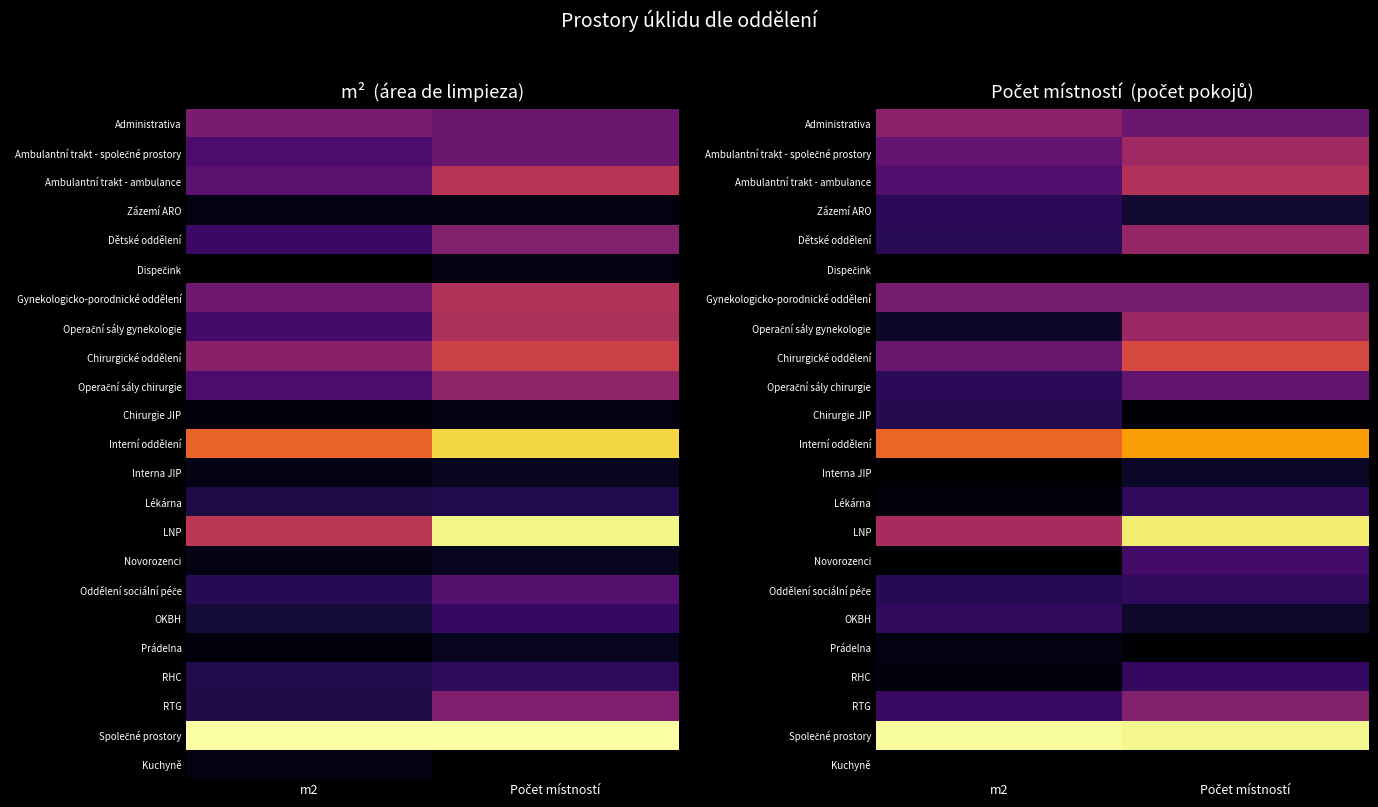

Is it true that Oddělení sociální péče equals 0.1 at Počet místností?

False